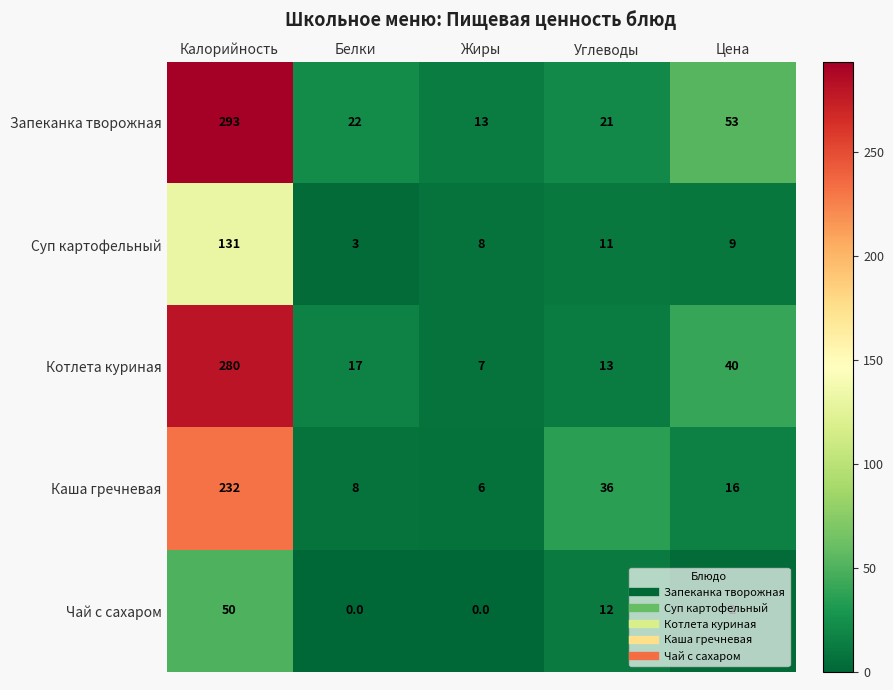

Which category has the highest value across all series?

Калорийность